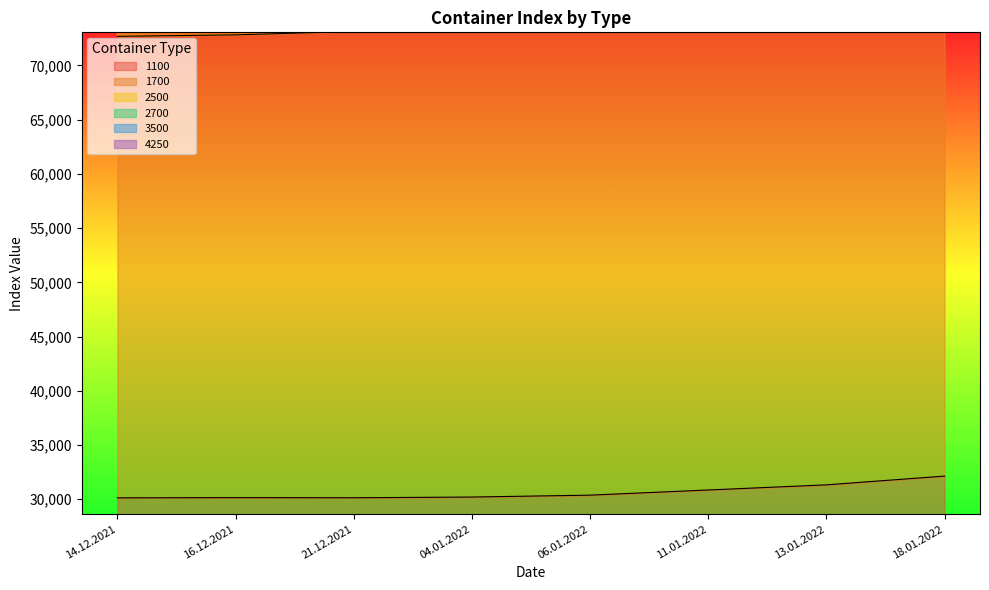

What is the difference between the second highest and minimum values in the 2500 series?

10863